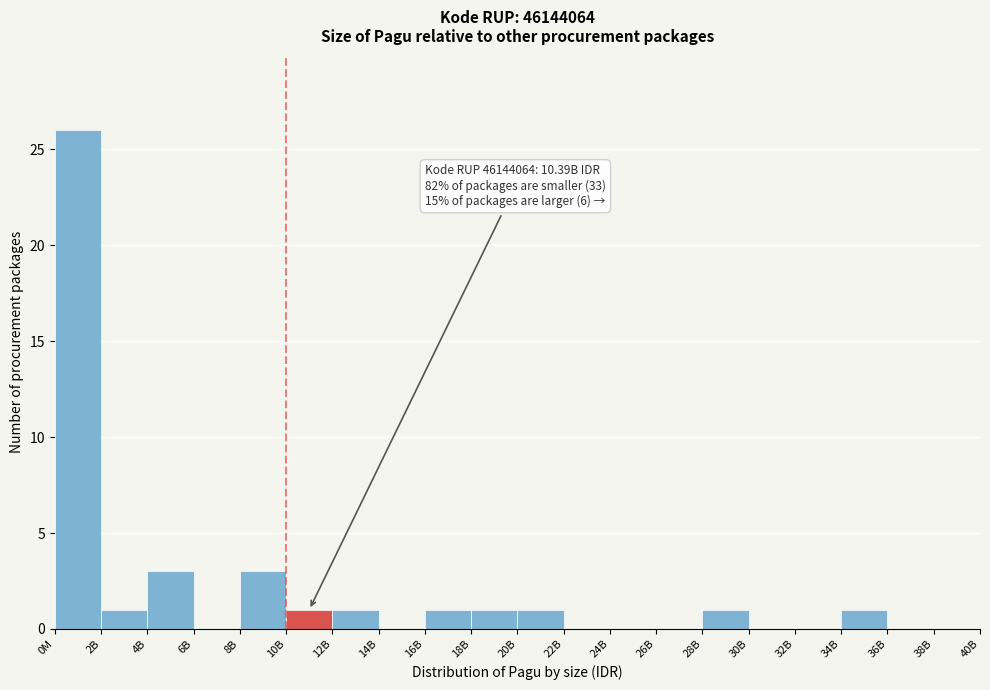

Reading left to right, list all the values displayed in this chart.

0M=26	2B=1	4B=3	6B=0	8B=3	10B=1	12B=1	14B=0	16B=1	18B=1	20B=1	22B=0	24B=0	26B=0	28B=1	30B=0	32B=0	34B=1	36B=0	38B=0